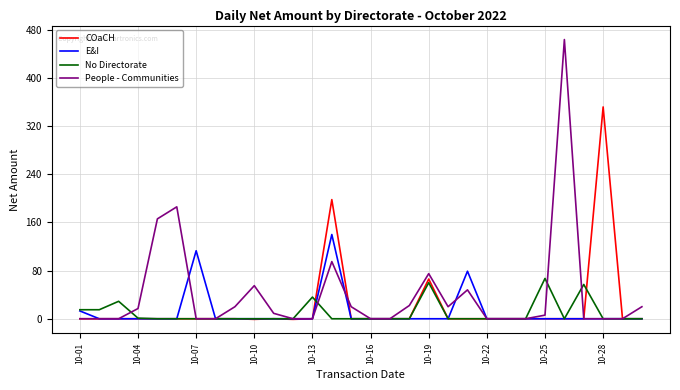

What is the difference between the second highest and minimum values in the COaCH series?

199